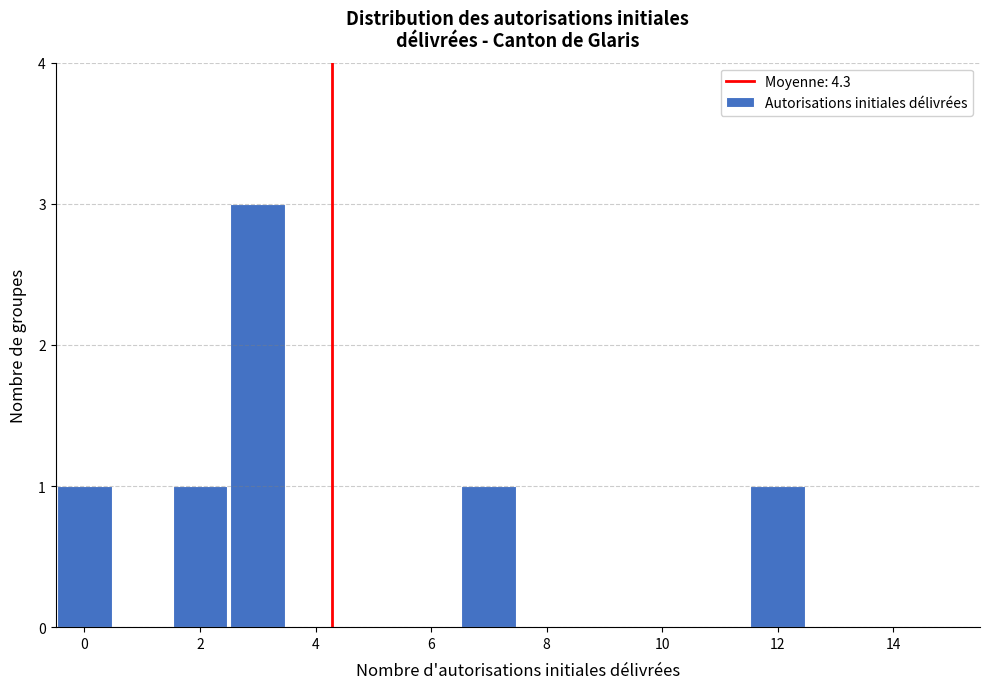

Over which range of the x-axis is the bar tallest?

2.5 to 3.5